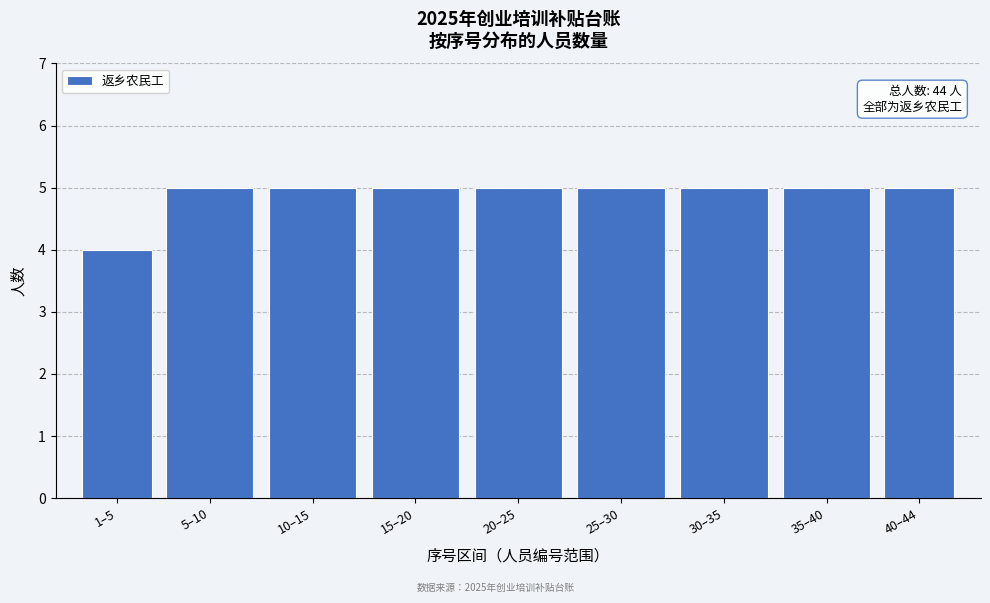

Reading left to right, list all the values displayed in this chart.

4	5	5	5	5	5	5	5	5